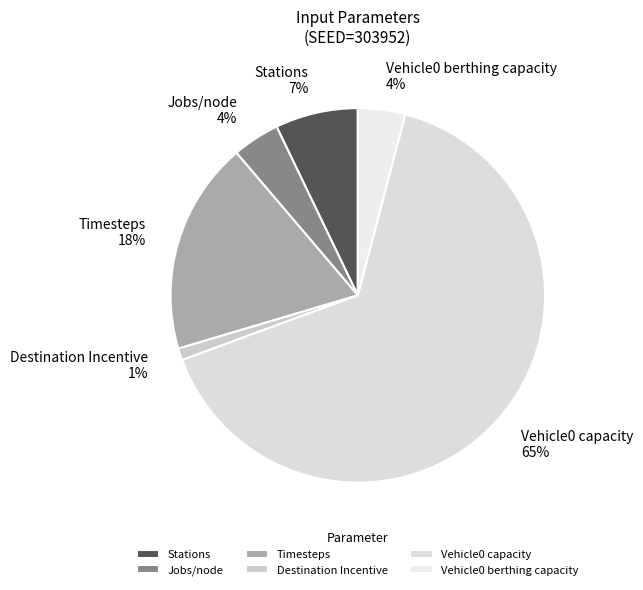

How many segments does this pie chart have?

6